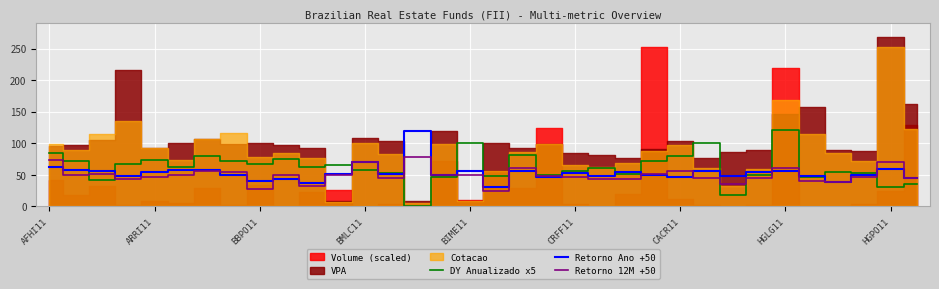

What is the sum of all DY Anualizado x5 values?

2092.5